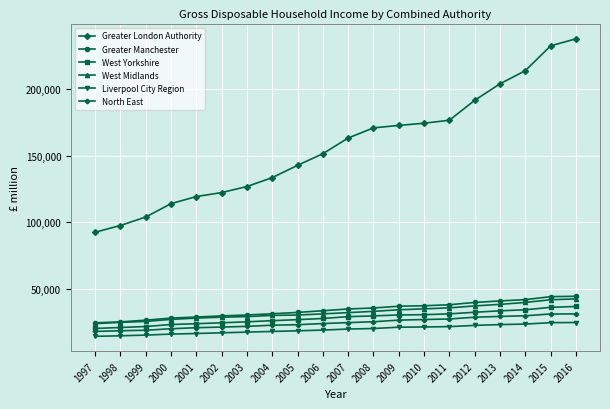

What is the value of the Greater Manchester point at the 14th from the left?

37125